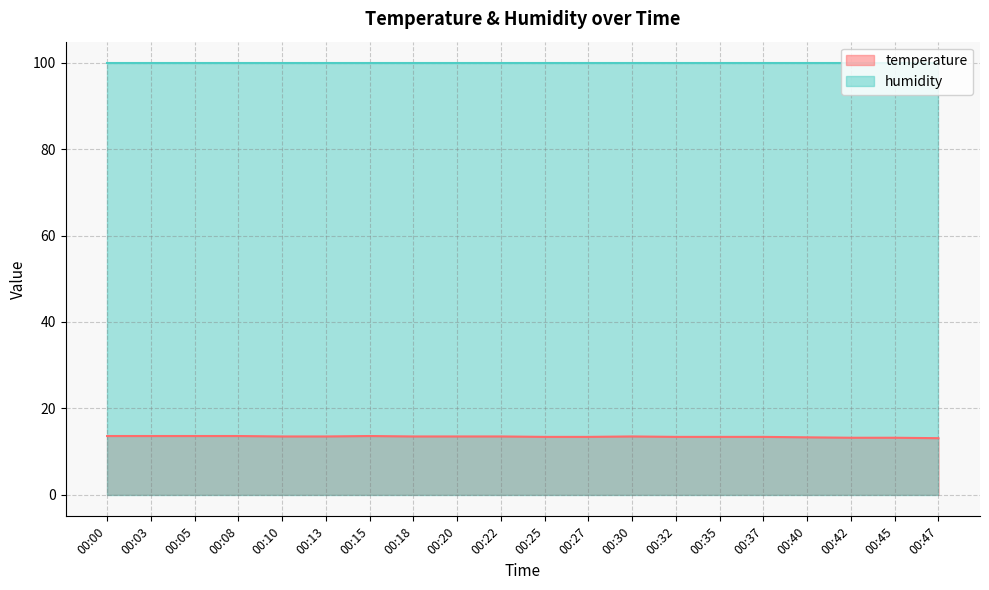

What is the value of the 15th point from the left?

13.4